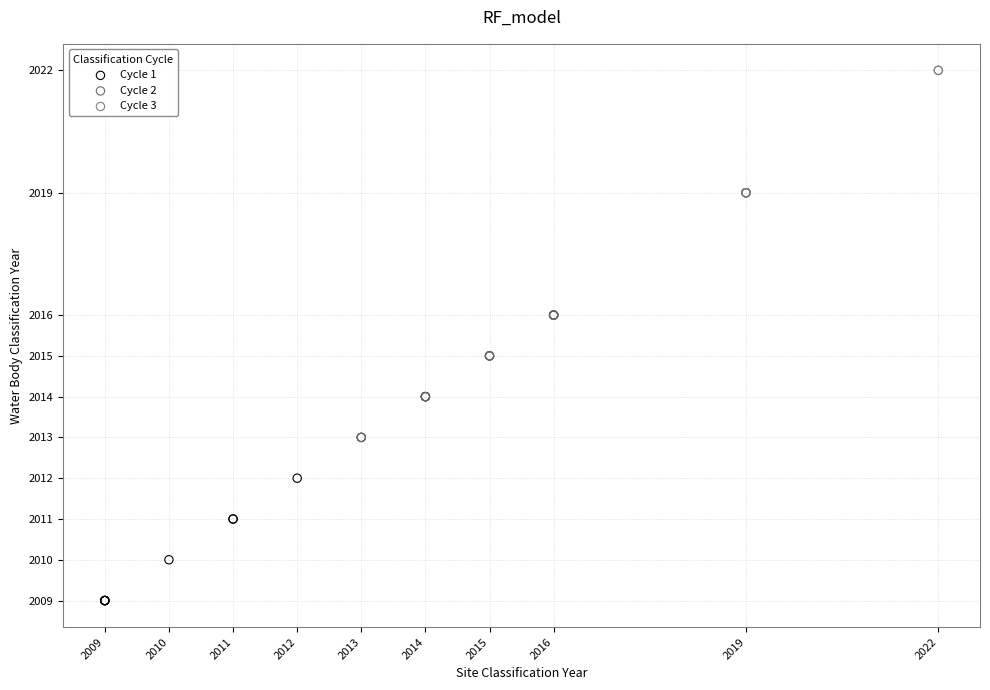

Which series contains the highest Y value?

Cycle 3